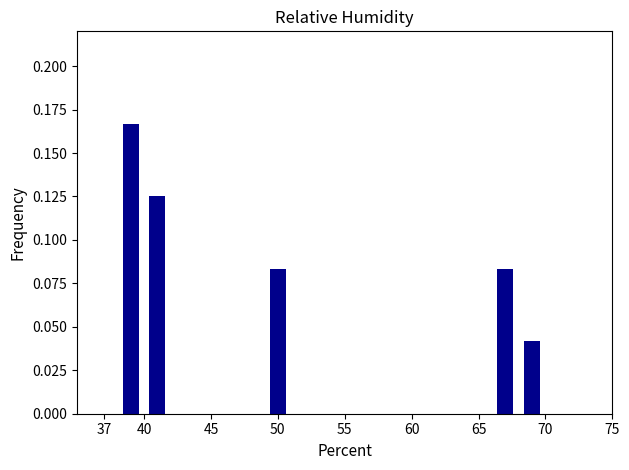

Are the bars grouped side by side (vs. stacked)?

No